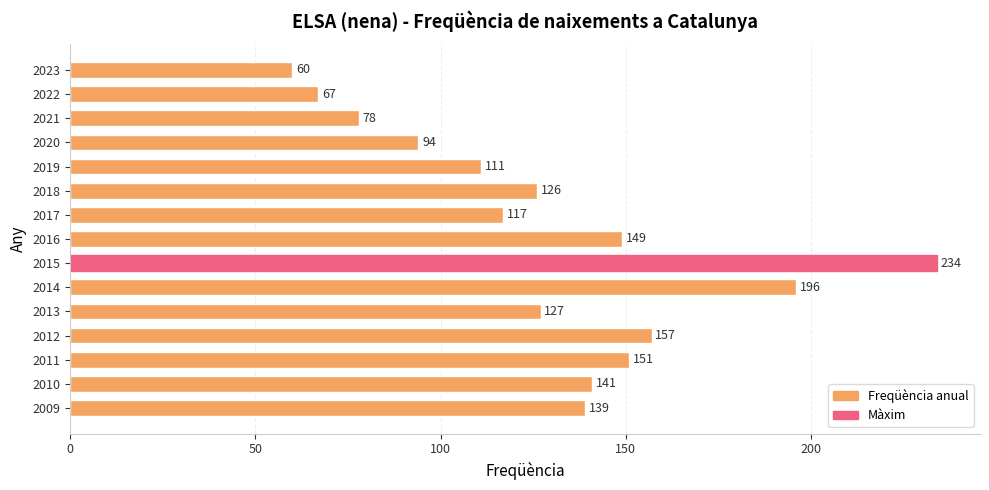

Does the chart contain stacked bars?

No